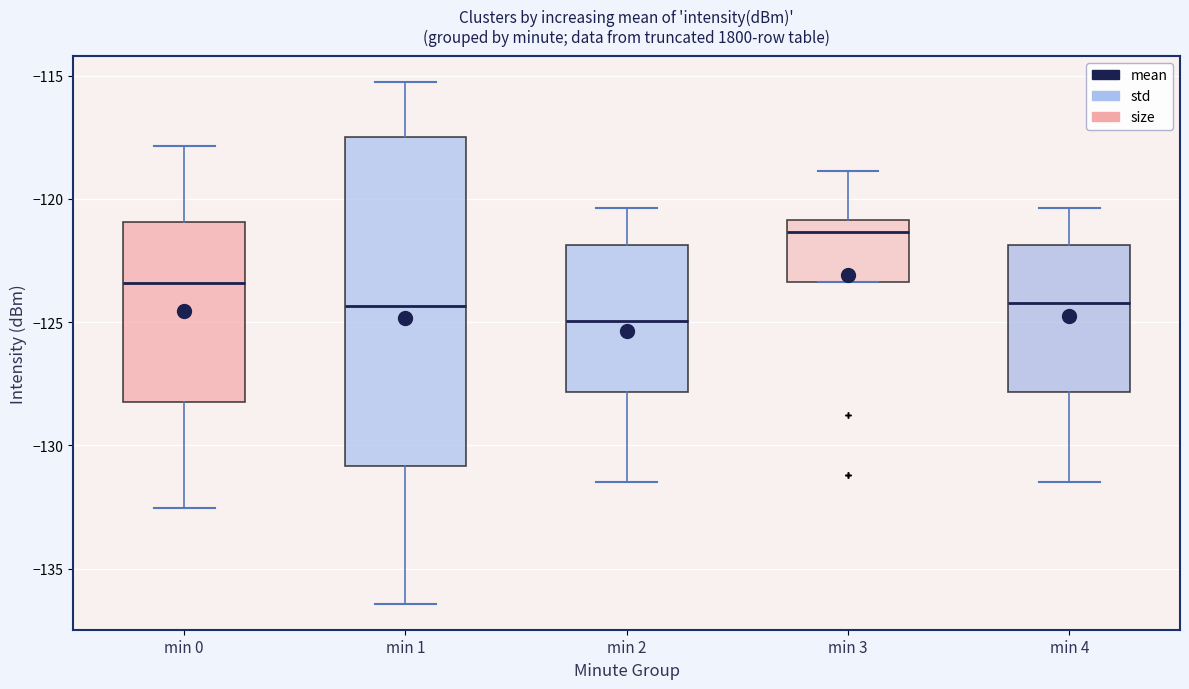

Reading left to right, read every box against the y-axis: the position of its median line, the range the box covers, and the ends of its whiskers. The values are not printed on the chart, so give them approximately, as read against the axis.

min 0: median -123.5, box -128.0 to -121.0, whiskers -132.5 to -118.0
min 1: median -124.5, box -131.0 to -117.5, whiskers -136.5 to -115.5
min 2: median -125.0, box -128.0 to -122.0, whiskers -131.5 to -120.5
min 3: median -121.5, box -123.5 to -121.0, whiskers -123.5 to -119.0
min 4: median -124.0, box -128.0 to -122.0, whiskers -131.5 to -120.5